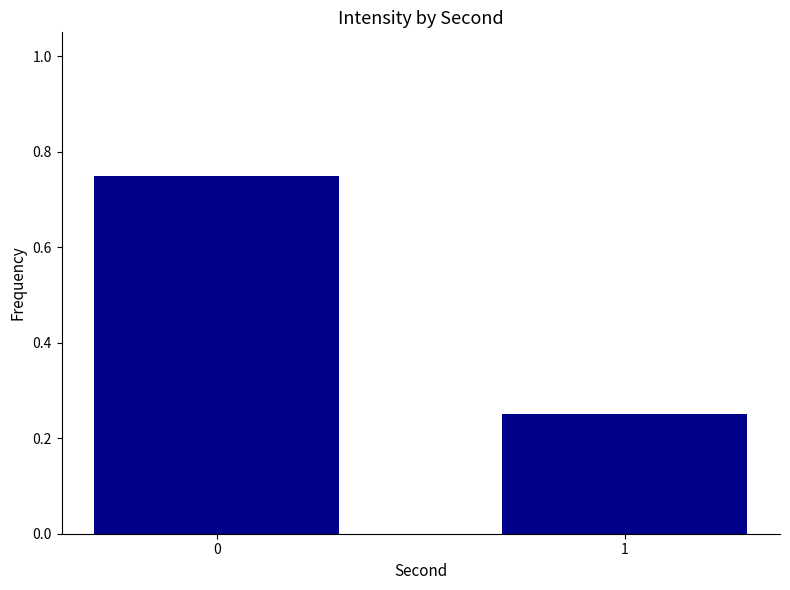

What is the sum of all values?

1.0